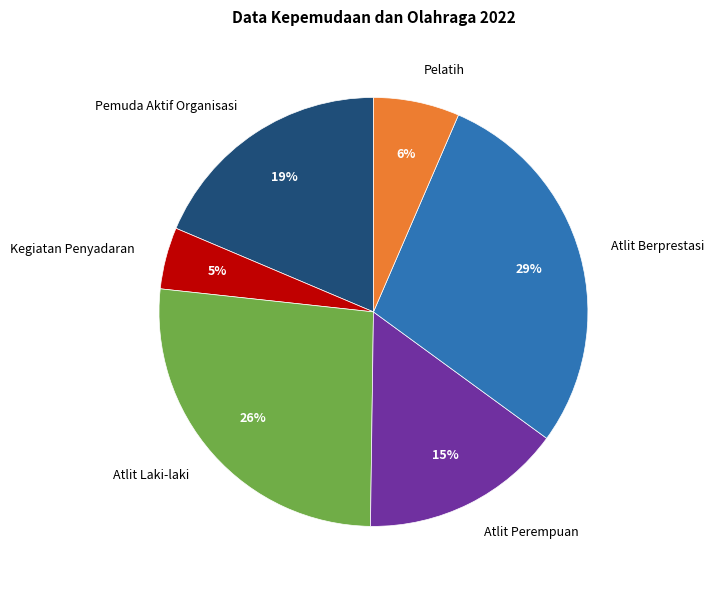

True or false: Pemuda Aktif Organisasi accounts for 19% of the total.

True